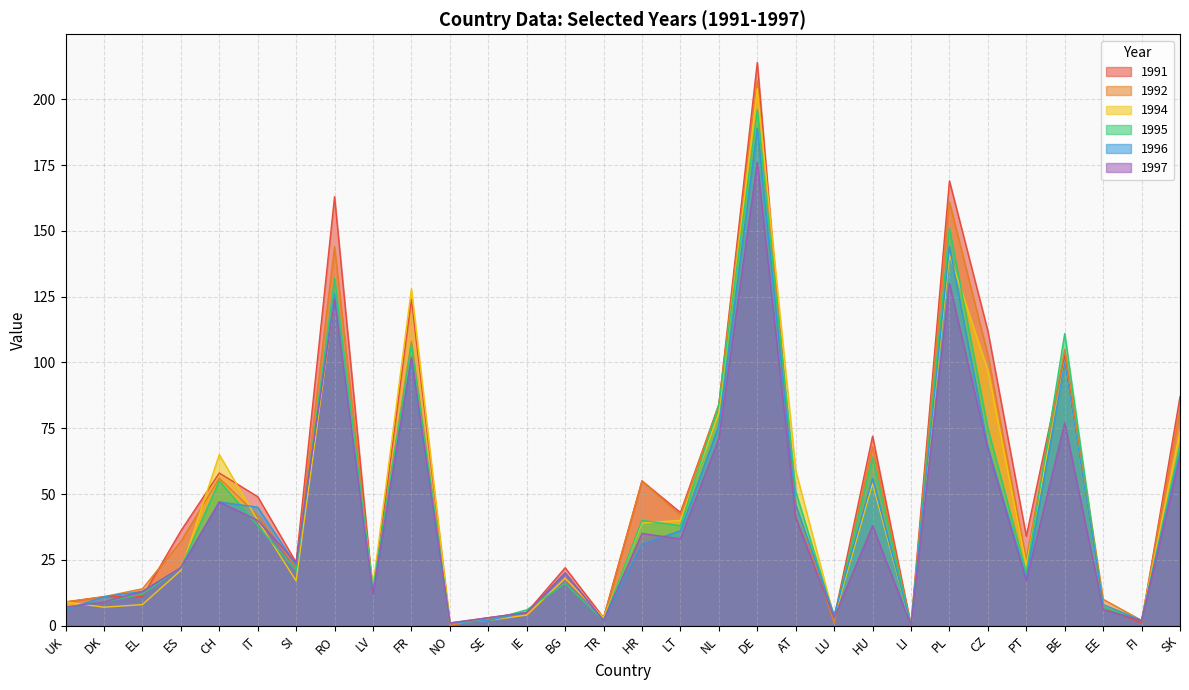

How many positive values does the 1995 series have?

29